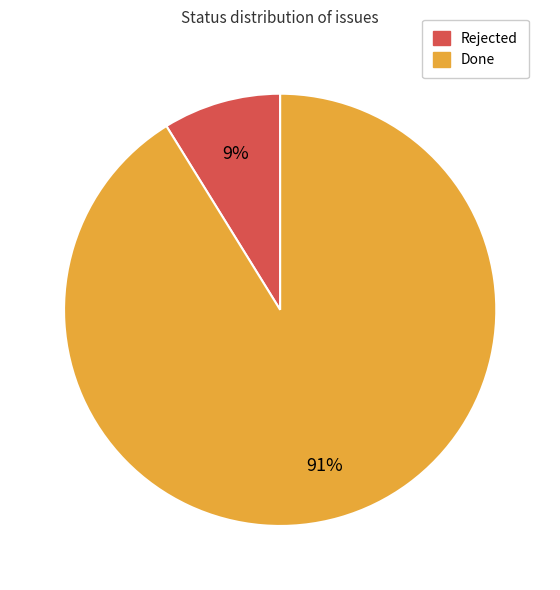

Between Done and Rejected, which is larger?

Done